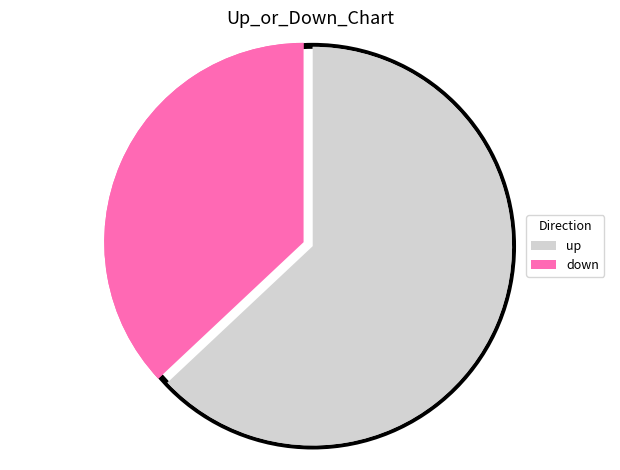

Approximately how many times larger is the value at down compared to up?

0.6